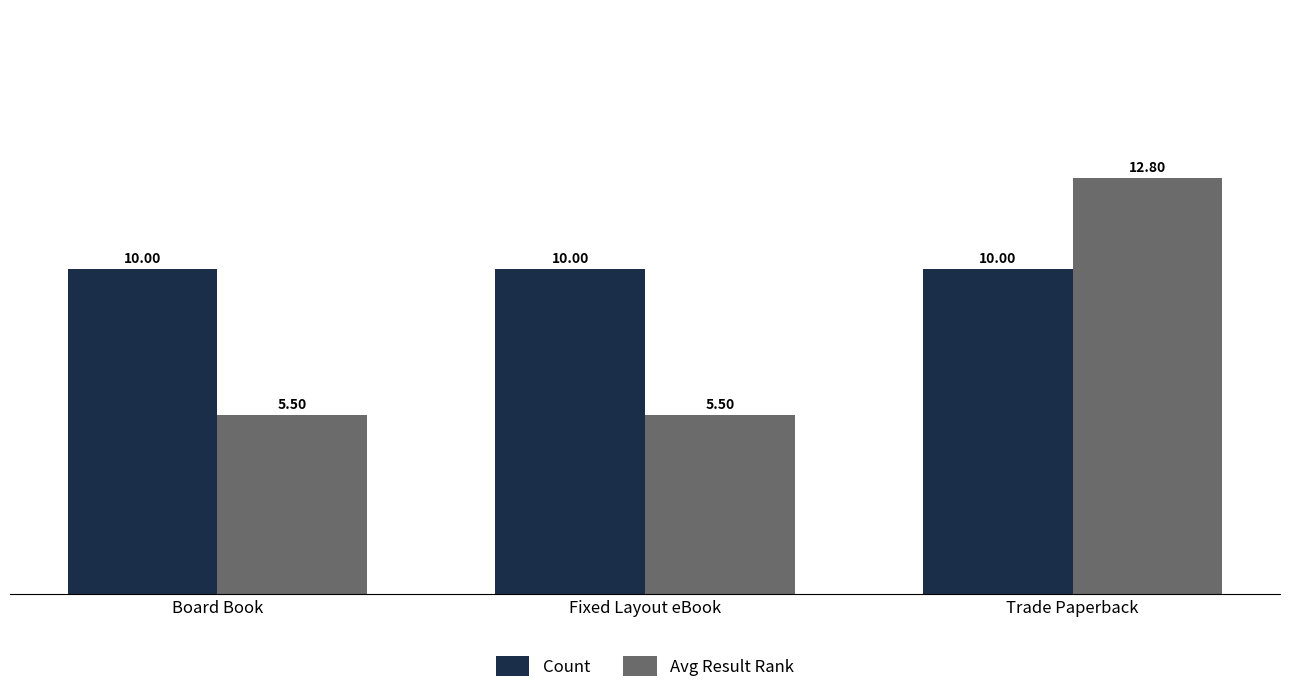

What is the minimum value shown in the chart?

5.5